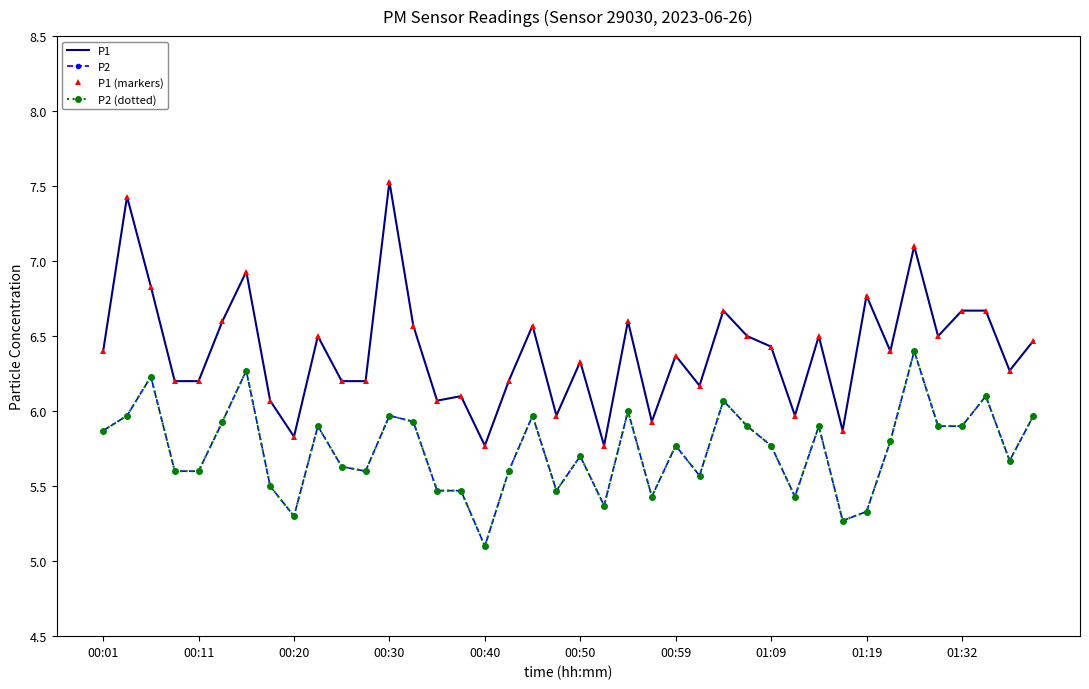

True or false: P1 (markers) has more than 0 points higher than both neighbors.

True